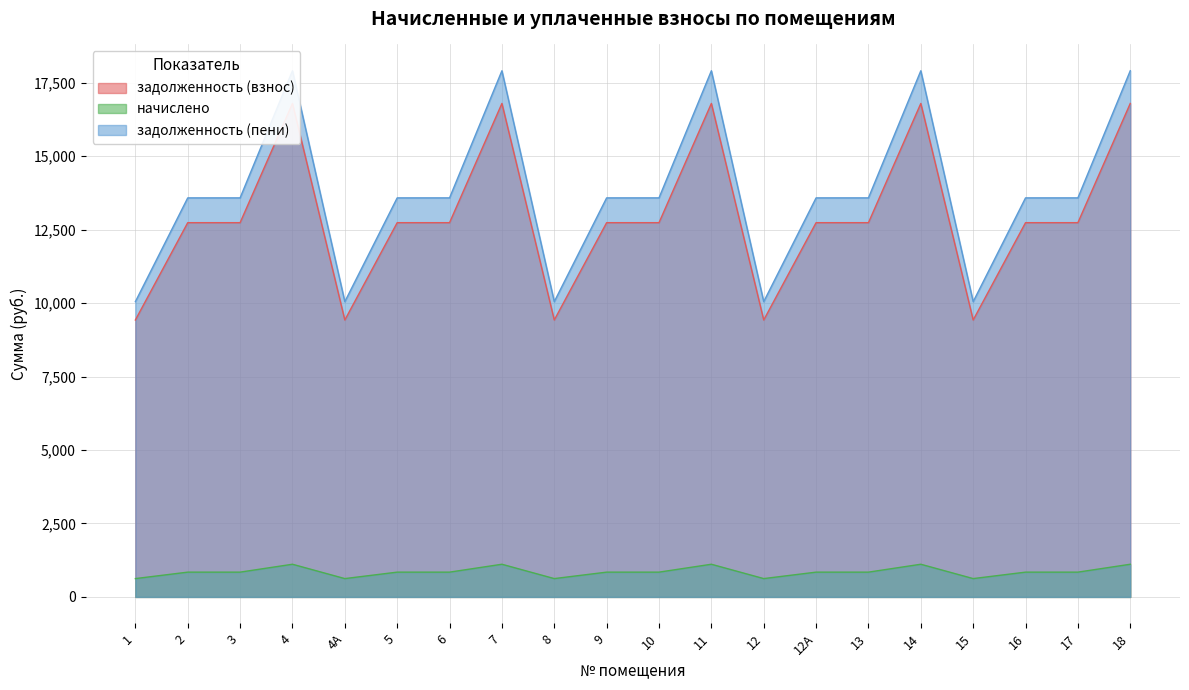

At which category is the sum across all series the highest?

4